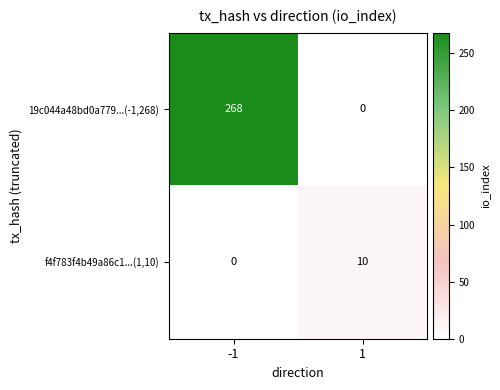

What is the approximate value of 19c044a48bd0a779...(-1,268) at -1?

268